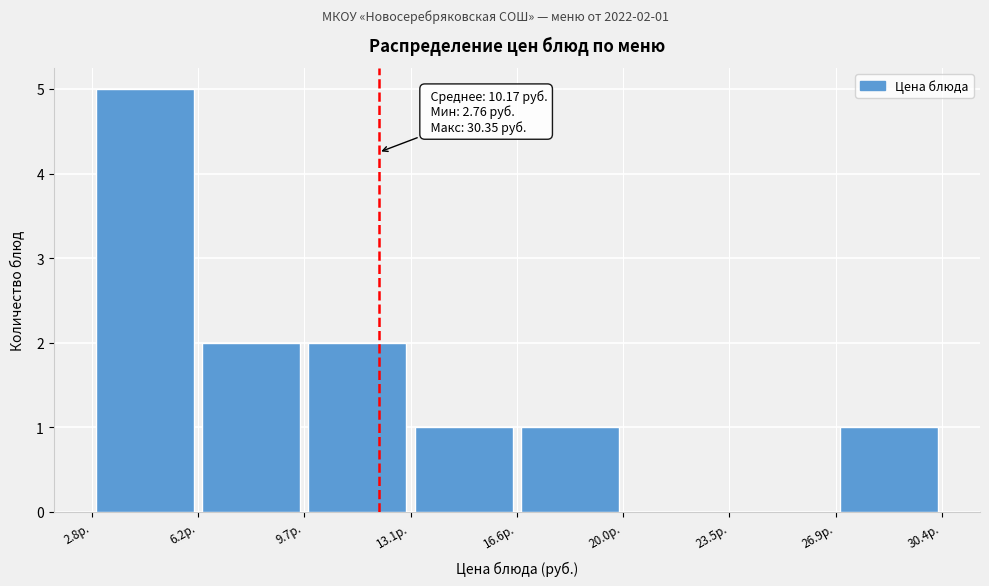

Which range on the x-axis has the tallest bar?

3.0 to 6.0